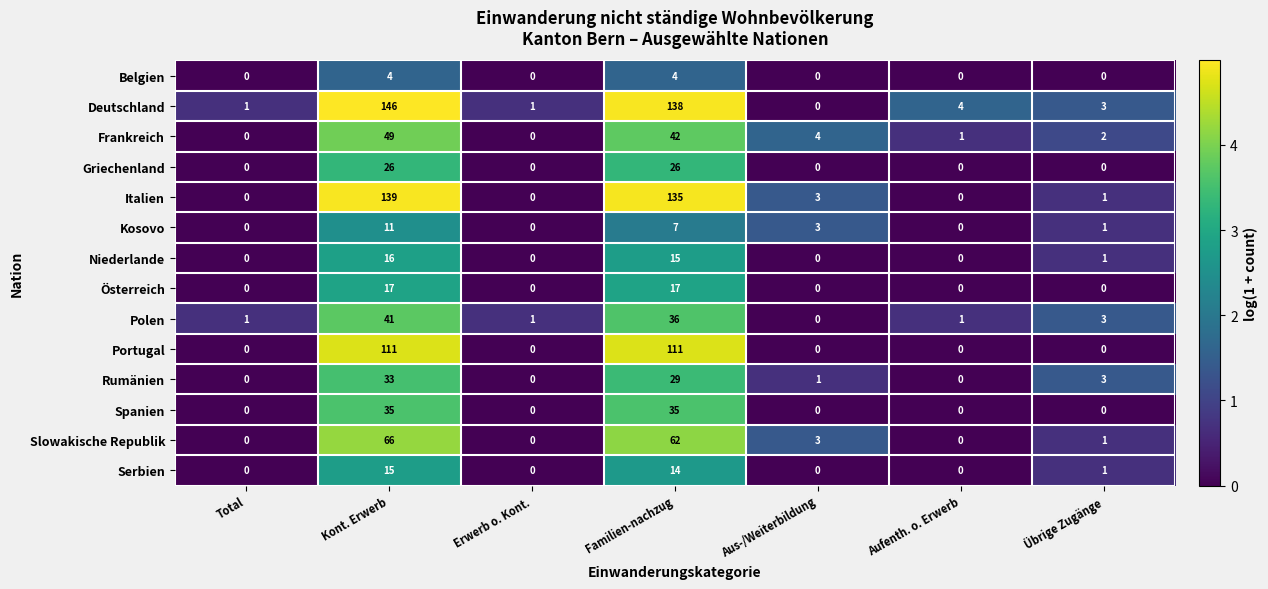

What is the maximum value shown in the chart?

146